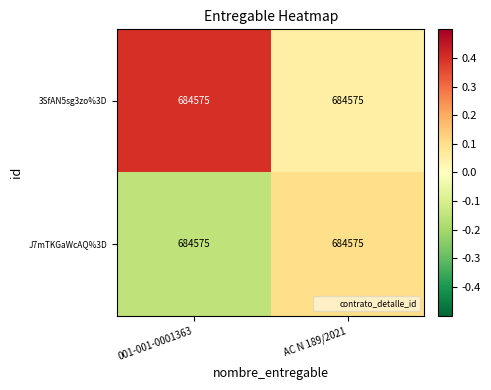

What is the sum of the 3SfAN5sg3zo%3D values at 001-001-0001363 and AC N 189/2021?

0.5